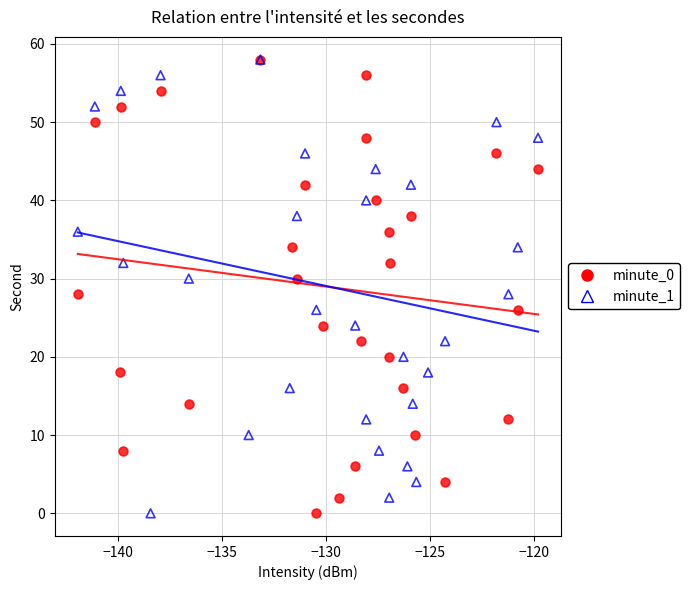

What are all the series names shown in the legend?

minute_0, minute_1